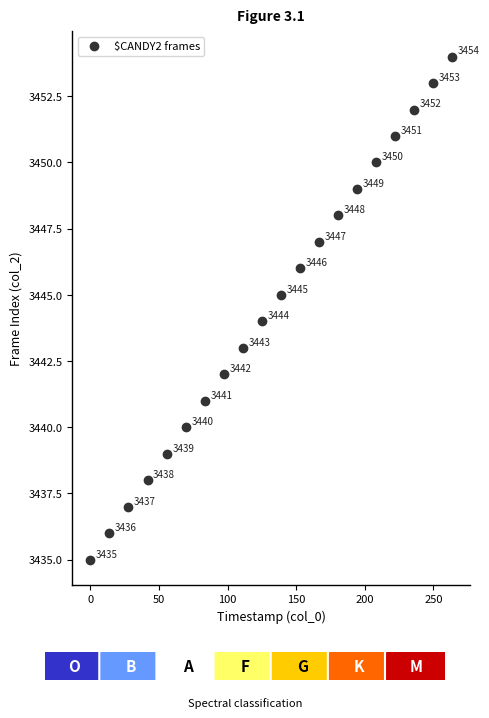

What is the range of Y values (max minus min)?

19